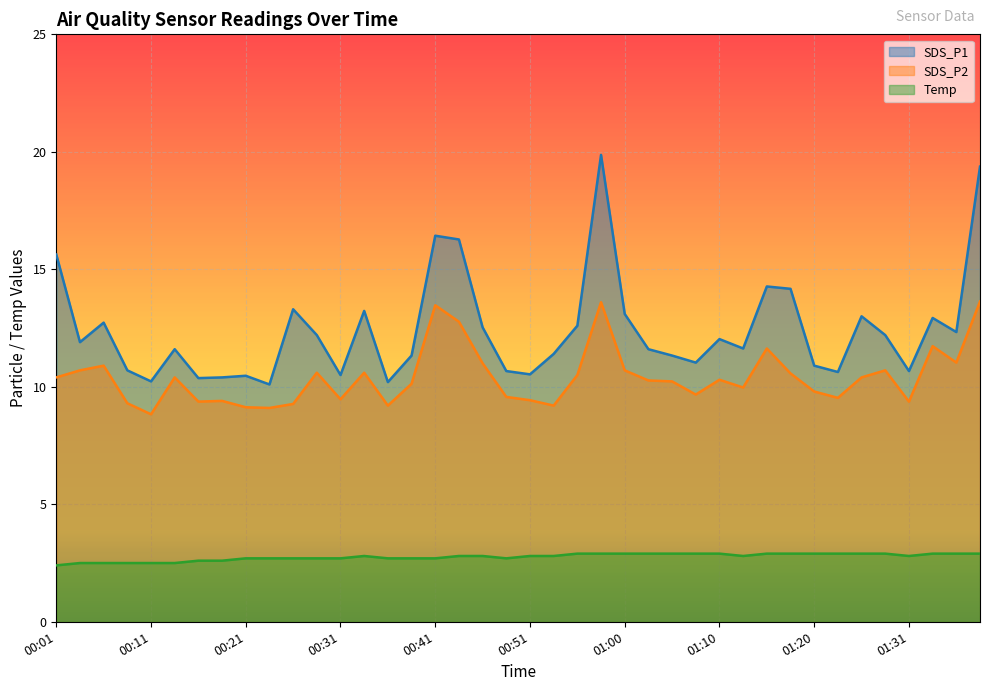

What is the minimum value shown in the chart?

2.4